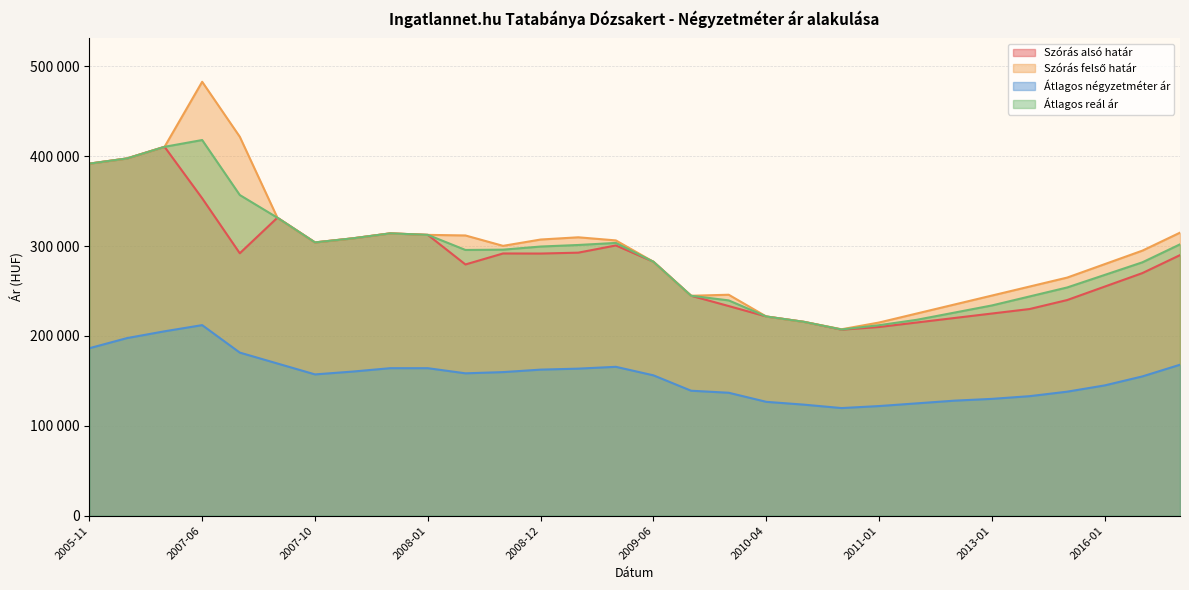

What is the label of the 29th point from the left?

2017-01